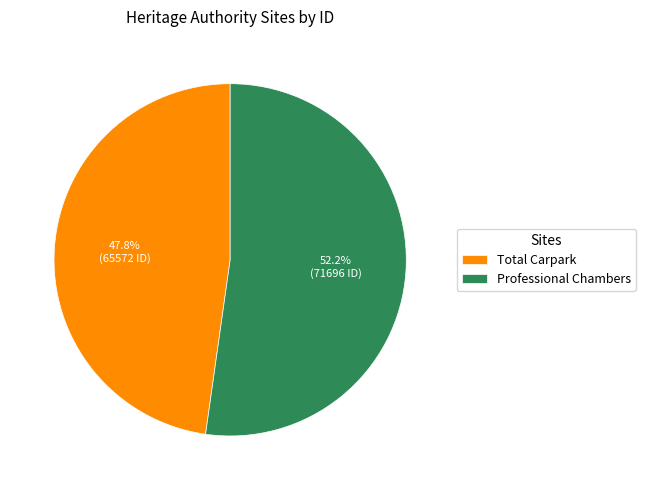

What is the largest slice in the pie chart?

Professional Chambers